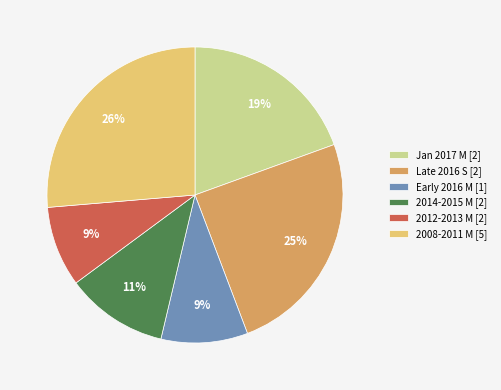

Which has a higher value, 2012-2013 M [2] or 2014-2015 M [2]?

2014-2015 M [2]